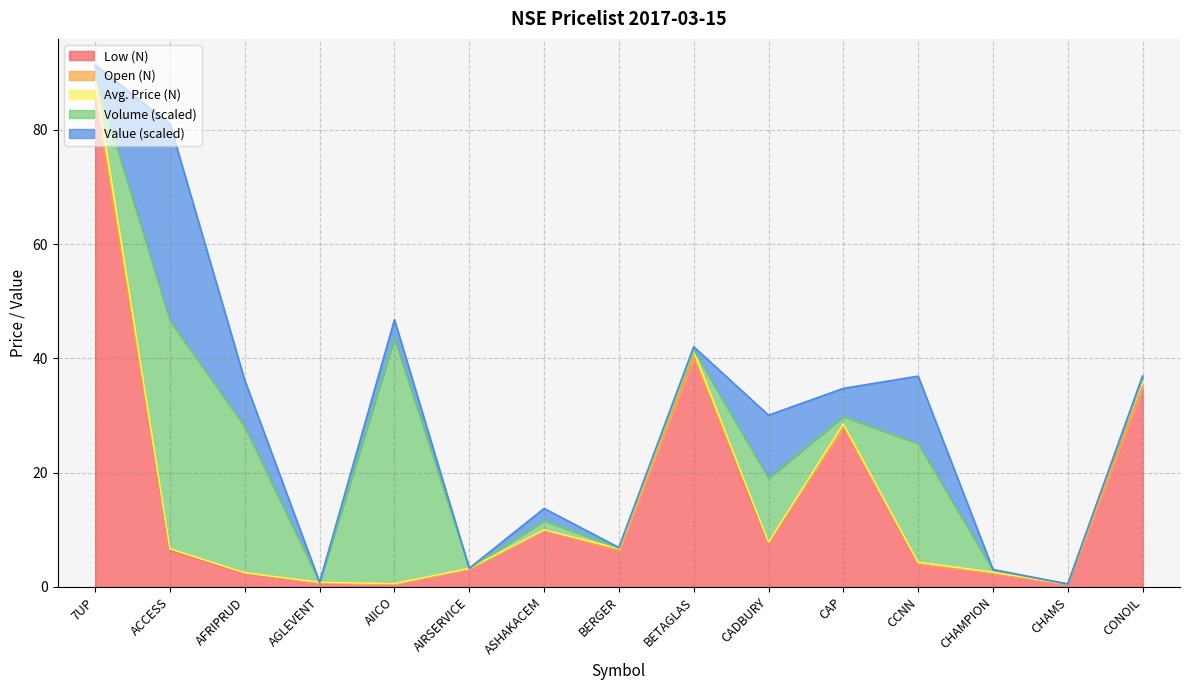

Does the chart display data point markers on the line(s)?

No